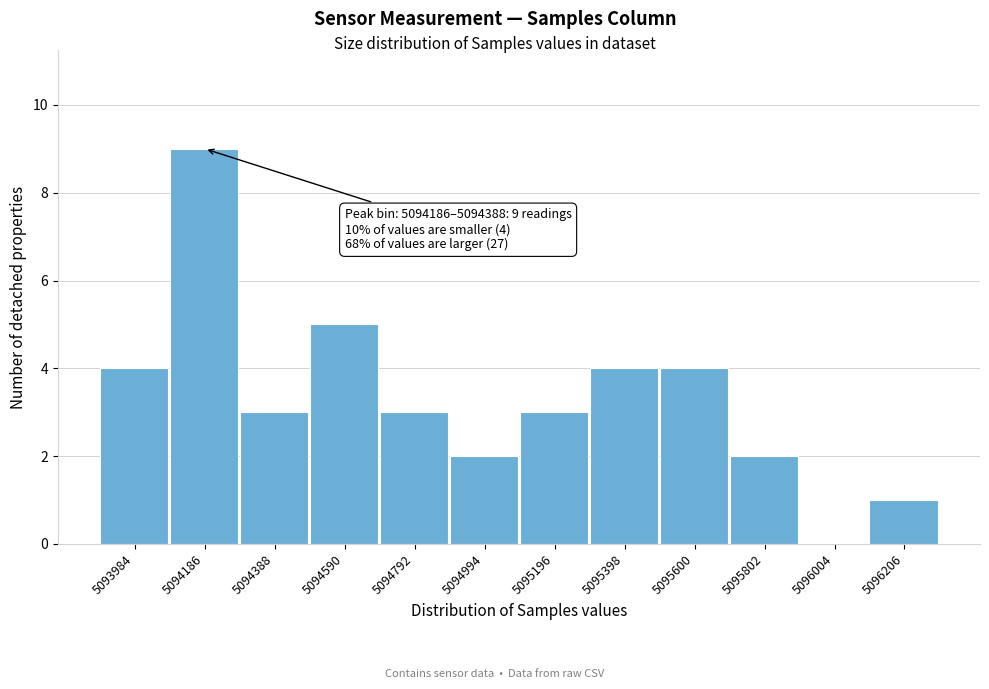

Reading right to left, extract all data points from this chart.

5096206=1	5096004=0	5095802=2	5095600=4	5095398=4	5095196=3	5094994=2	5094792=3	5094590=5	5094388=3	5094186=9	5093984=4